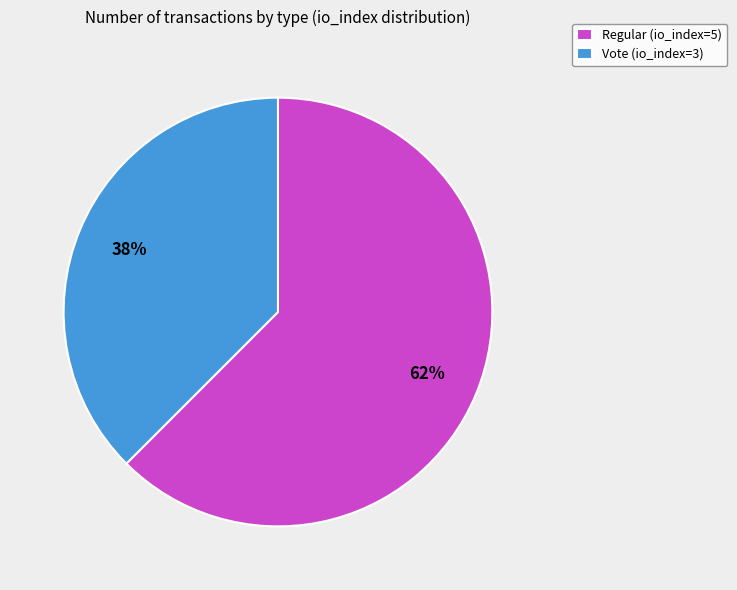

Between Vote (io_index=3) and Regular (io_index=5), which is larger?

Regular (io_index=5)